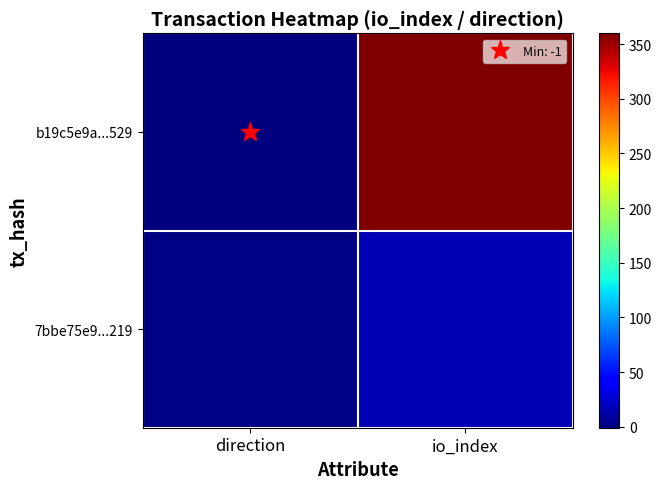

Reading right to left, extract all data points from this chart.

b19c5e9a...529: io_index=360	direction=-1
7bbe75e9...219: io_index=17	direction=1